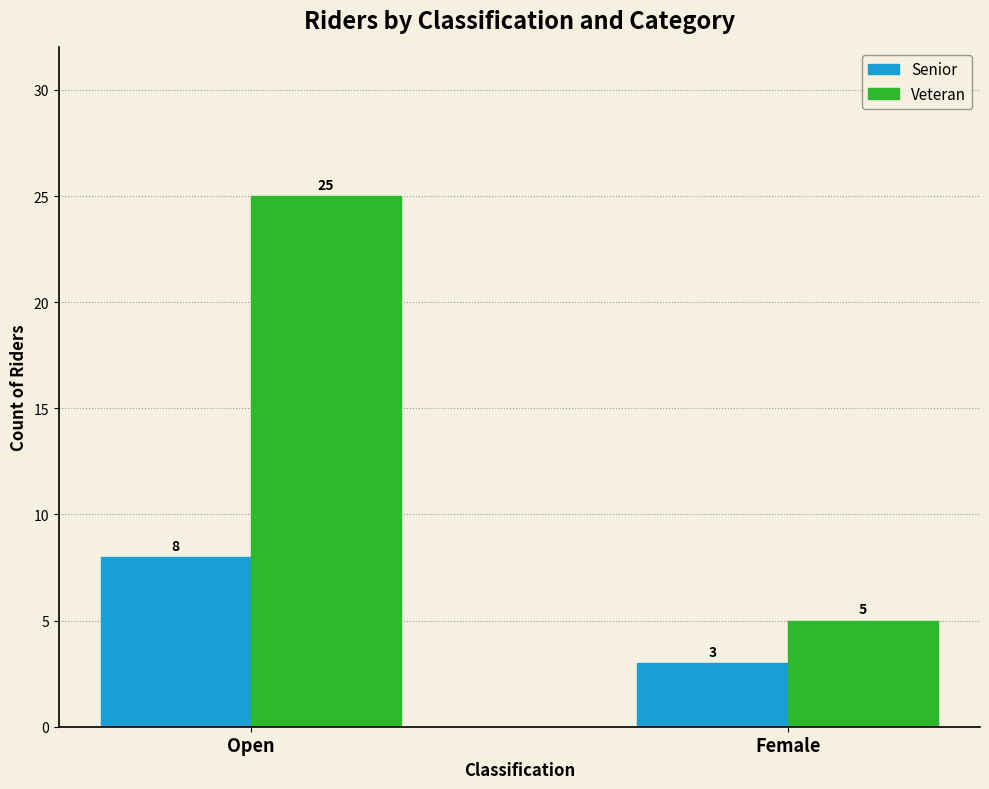

Rank the series at Open from lowest to highest value.

Senior, Veteran